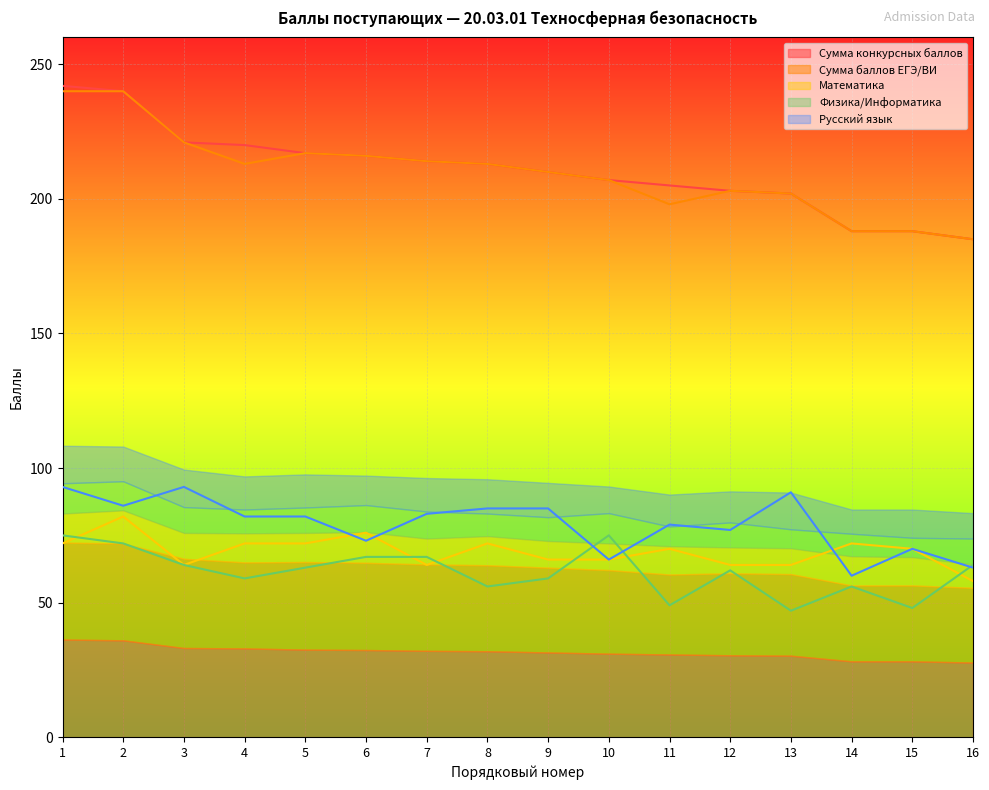

True or false: Физика/Информатика and Сумма баллов ЕГЭ/ВИ cross at least once.

False